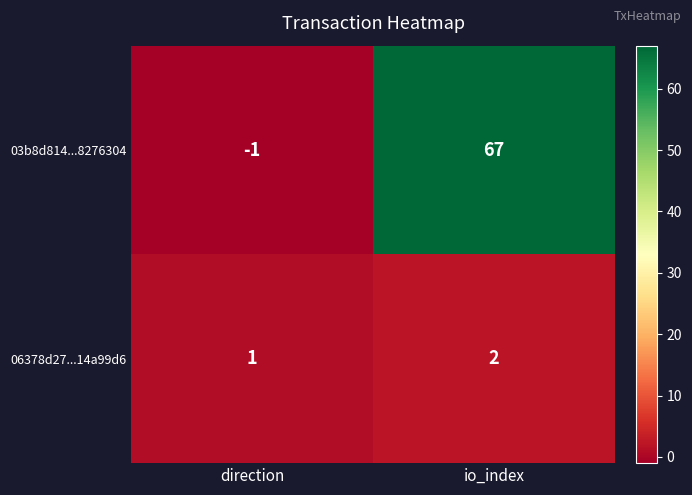

At which label is 03b8d814...8276304 closest to 33?

direction